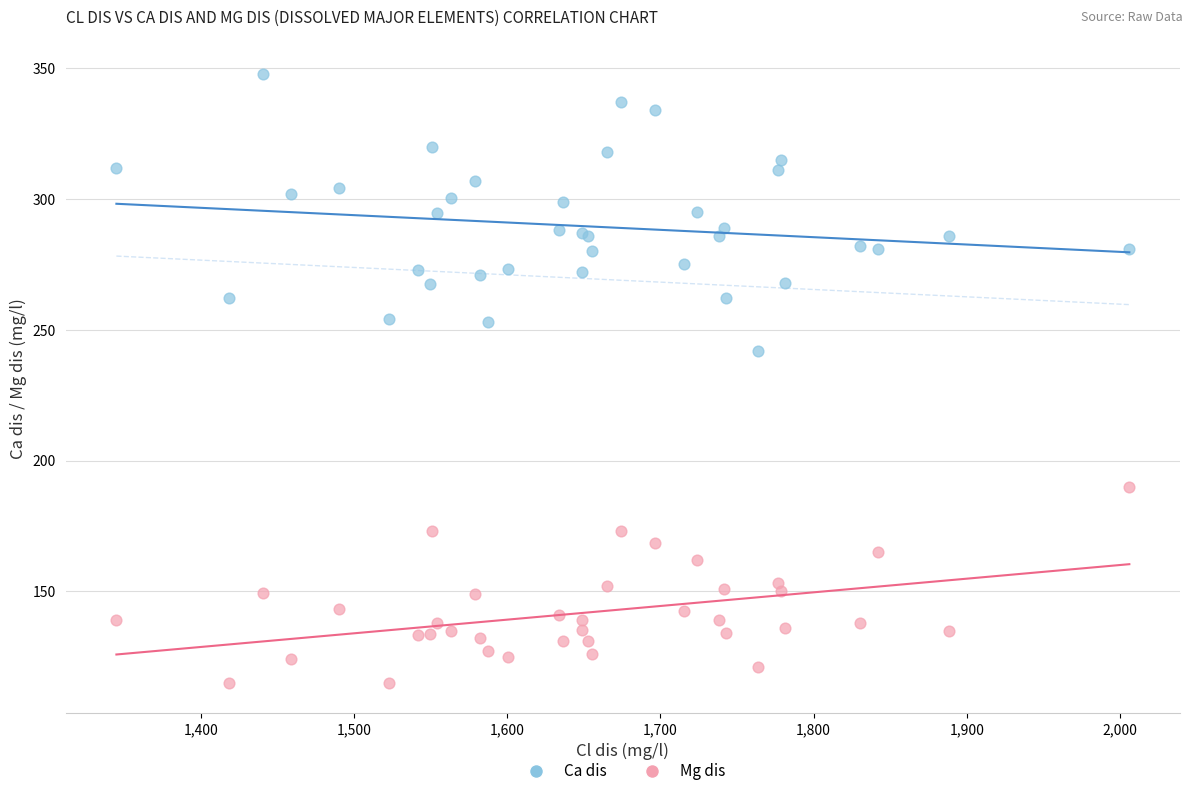

Which series has the widest spread of Y values?

Ca dis